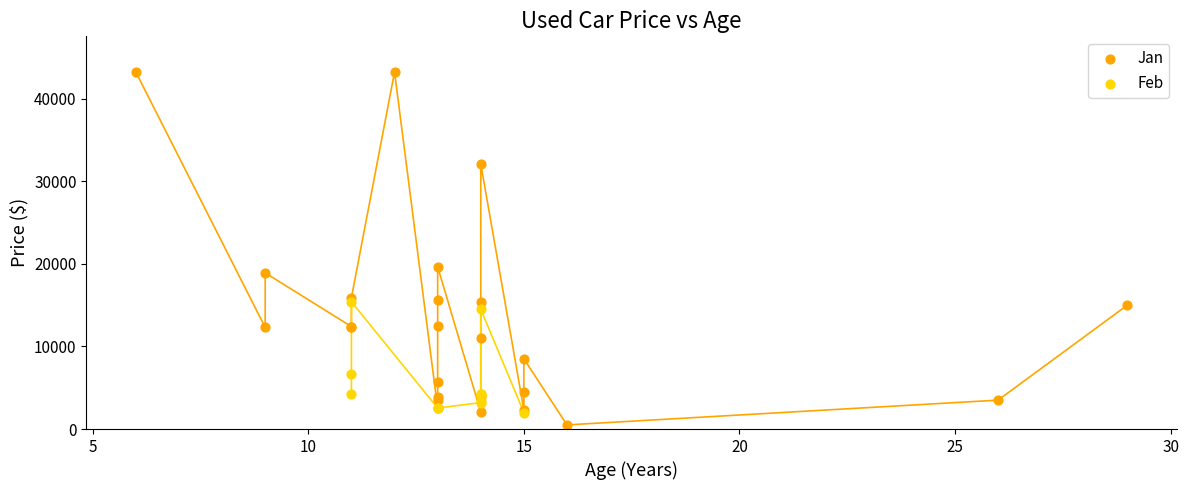

Which series reaches the maximum Y coordinate?

Jan